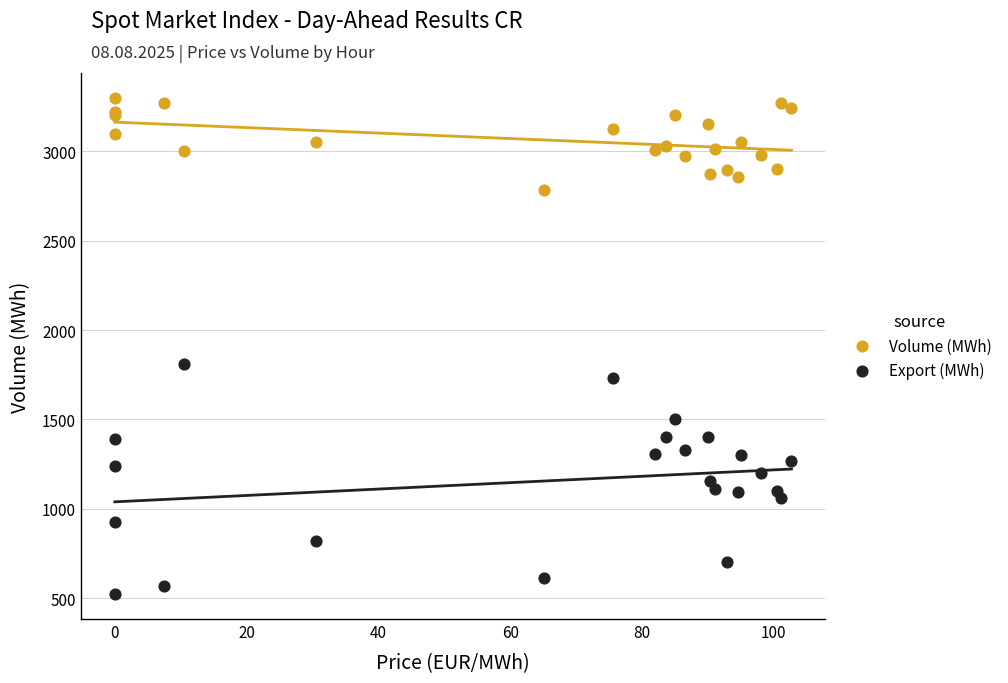

Which series has the widest spread of Y values?

Export (MWh)